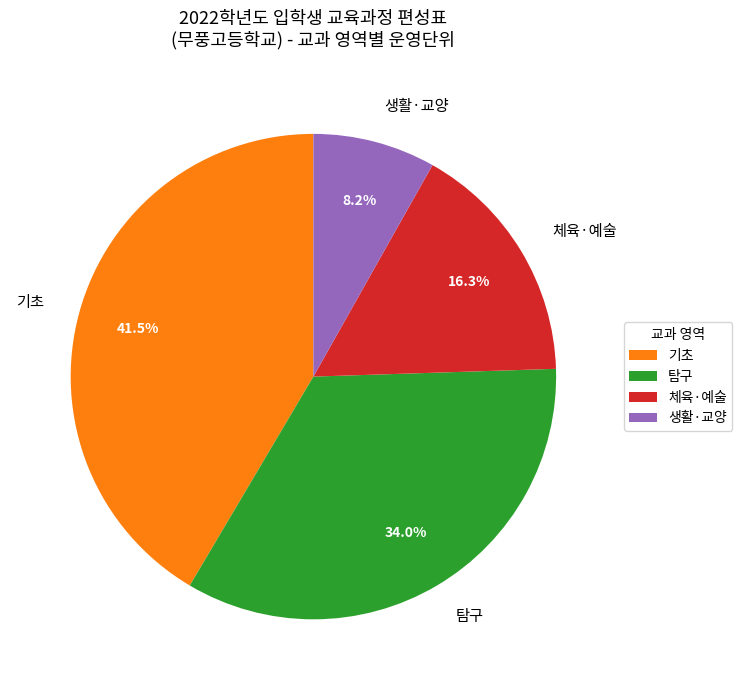

Do 체육·예술 and 탐구 together represent more than half of the pie?

Yes